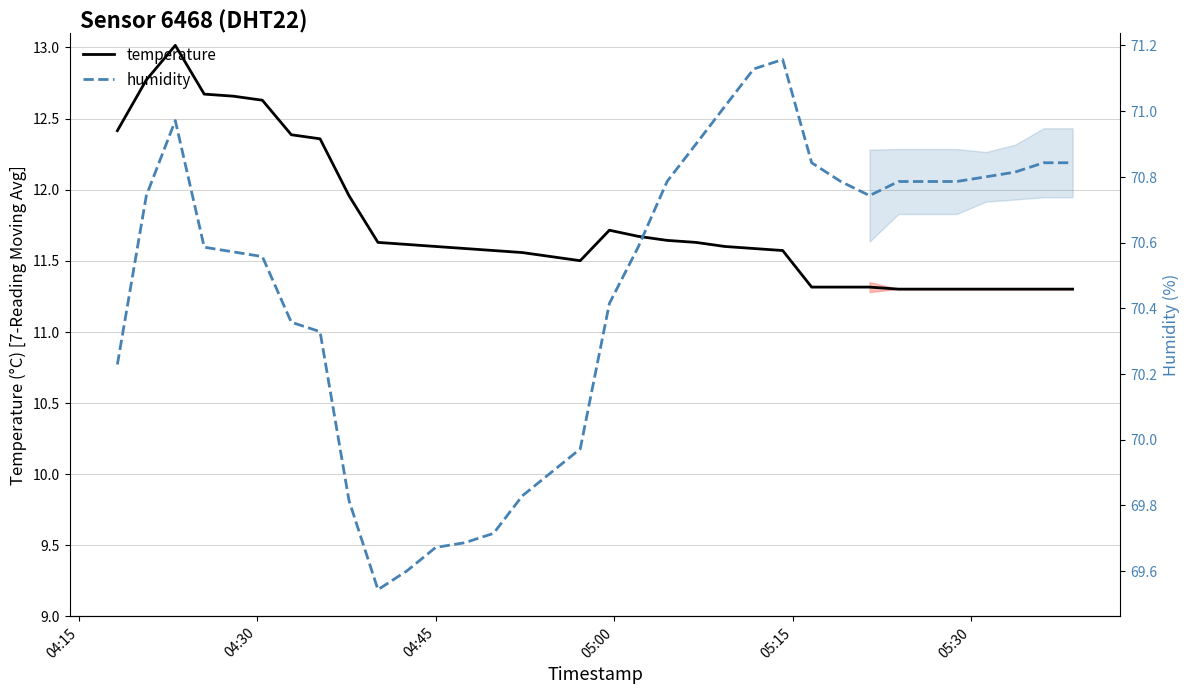

Count the number of data series in this chart.

2